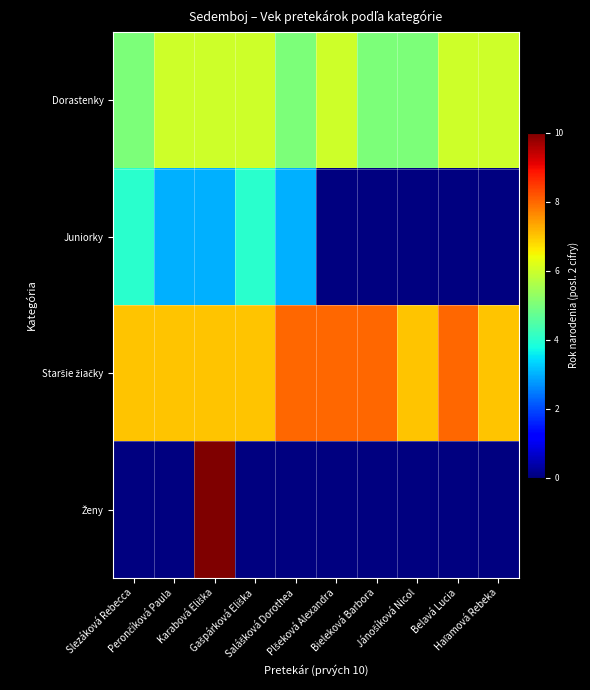

At which category is the sum across all series the highest?

Karabová Eliška